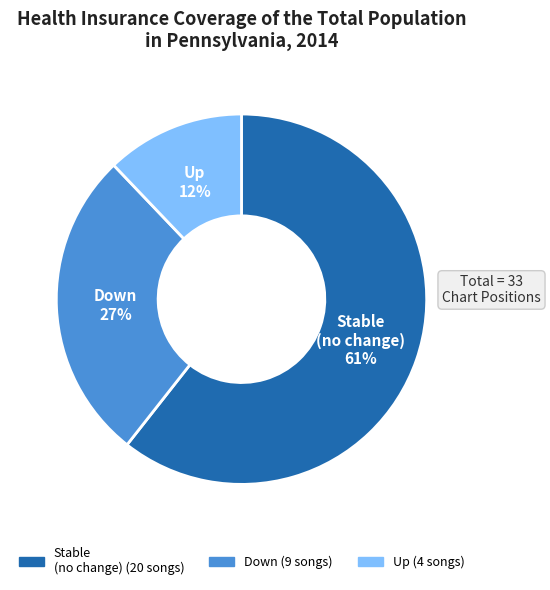

To the nearest percent, what is the average slice percentage?

33%